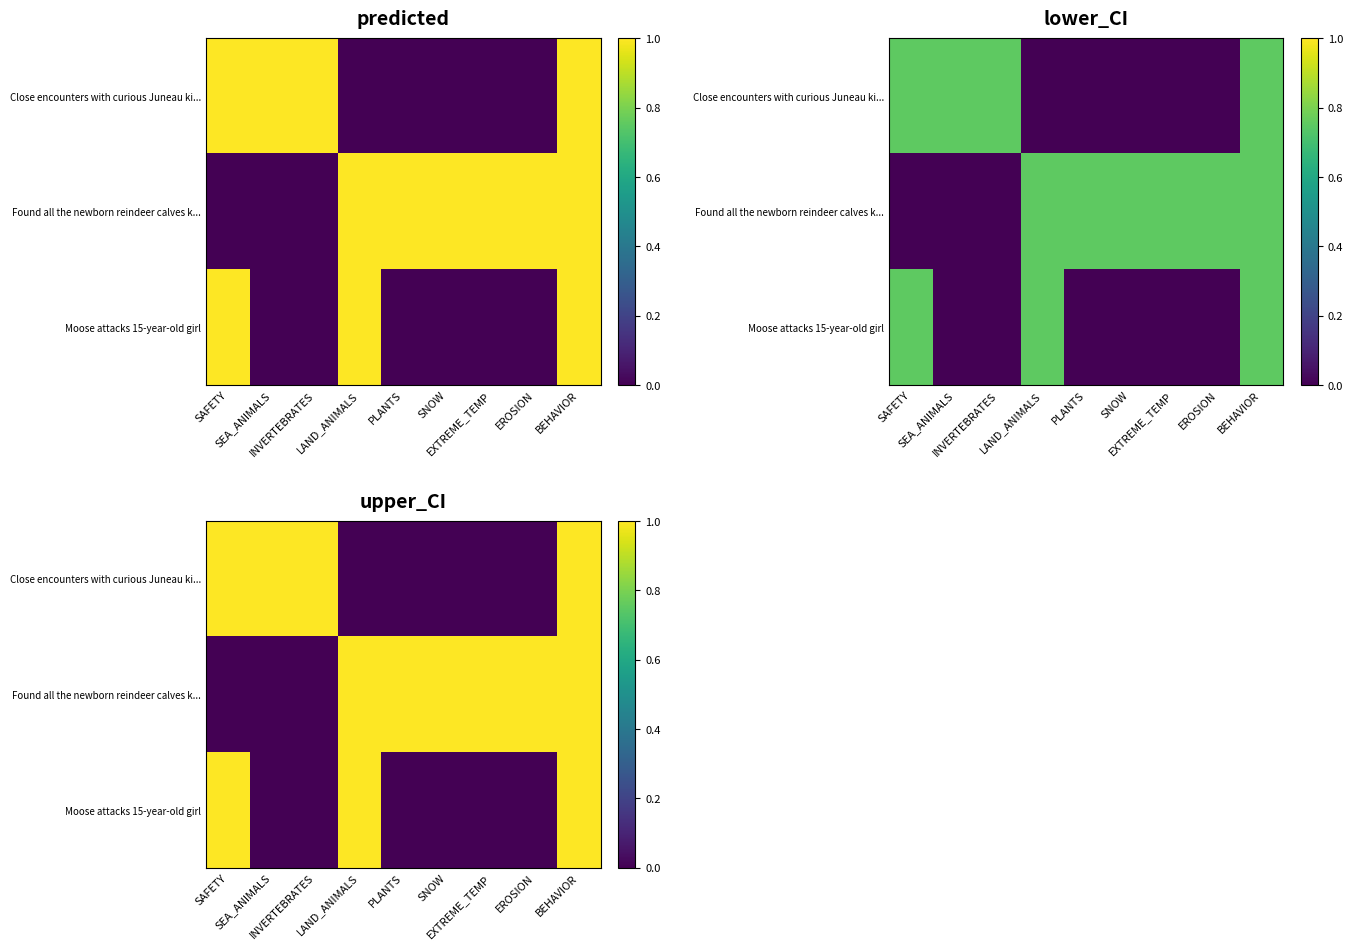

What is the difference between the second highest and minimum values in the Close encounters with curious Juneau ki... series?

1